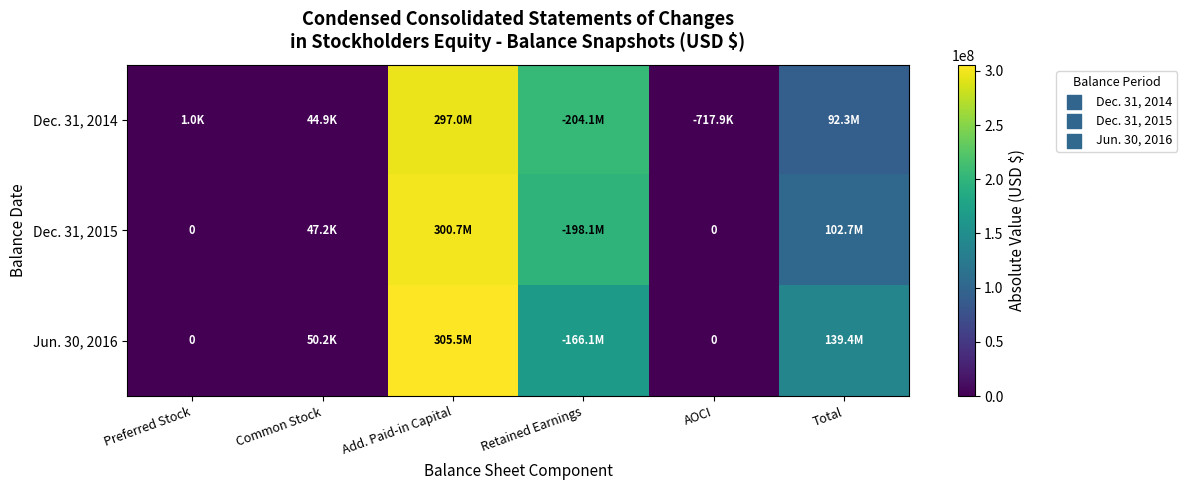

Where does the Dec. 31, 2014 series first go above 92256967?

Add. Paid-in Capital